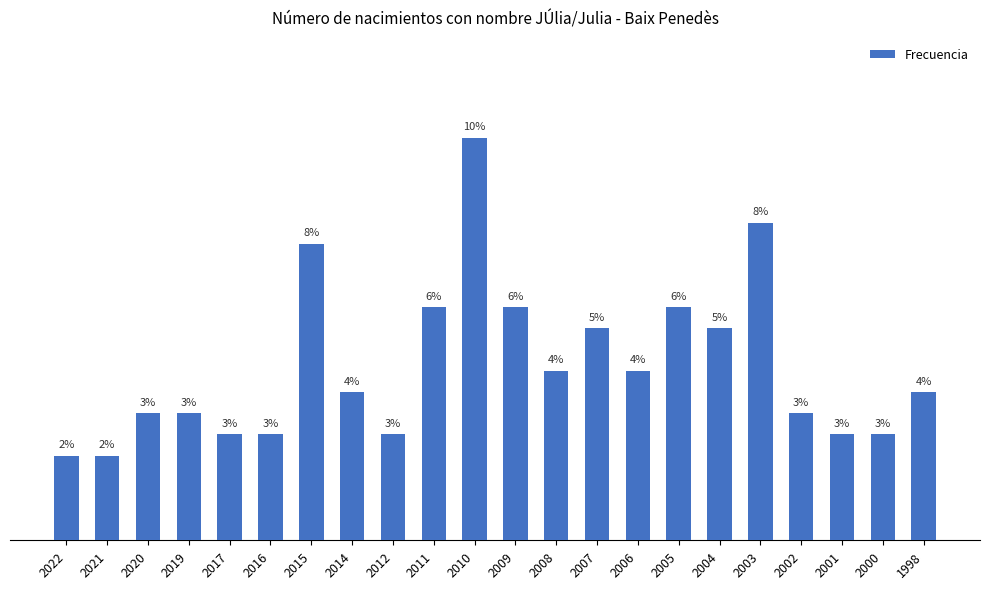

What is the value of the 15th bar from the left?

8